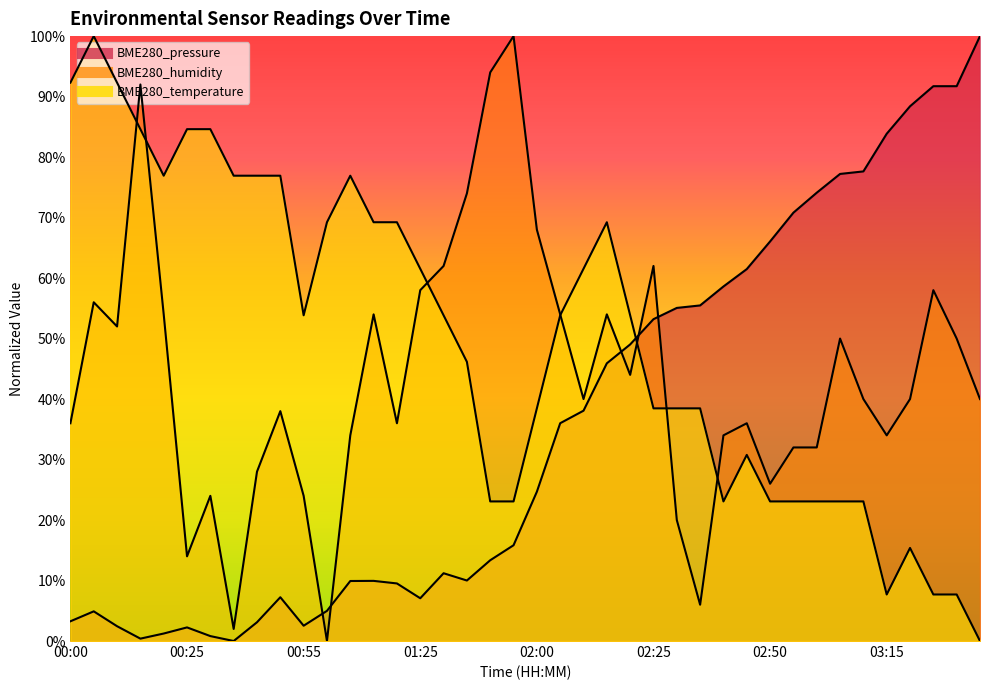

How many values in the BME280_pressure series are below 24?

20